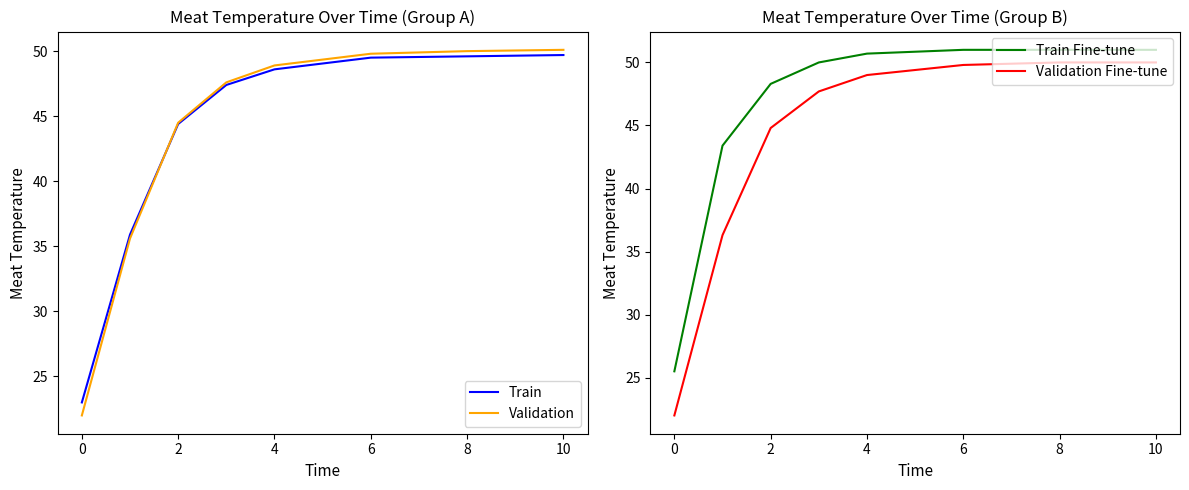

What position from the left is 2?

3